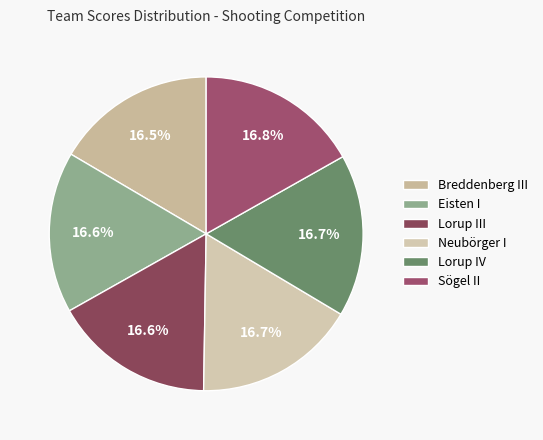

Is there any slice that represents more than half of the pie?

No